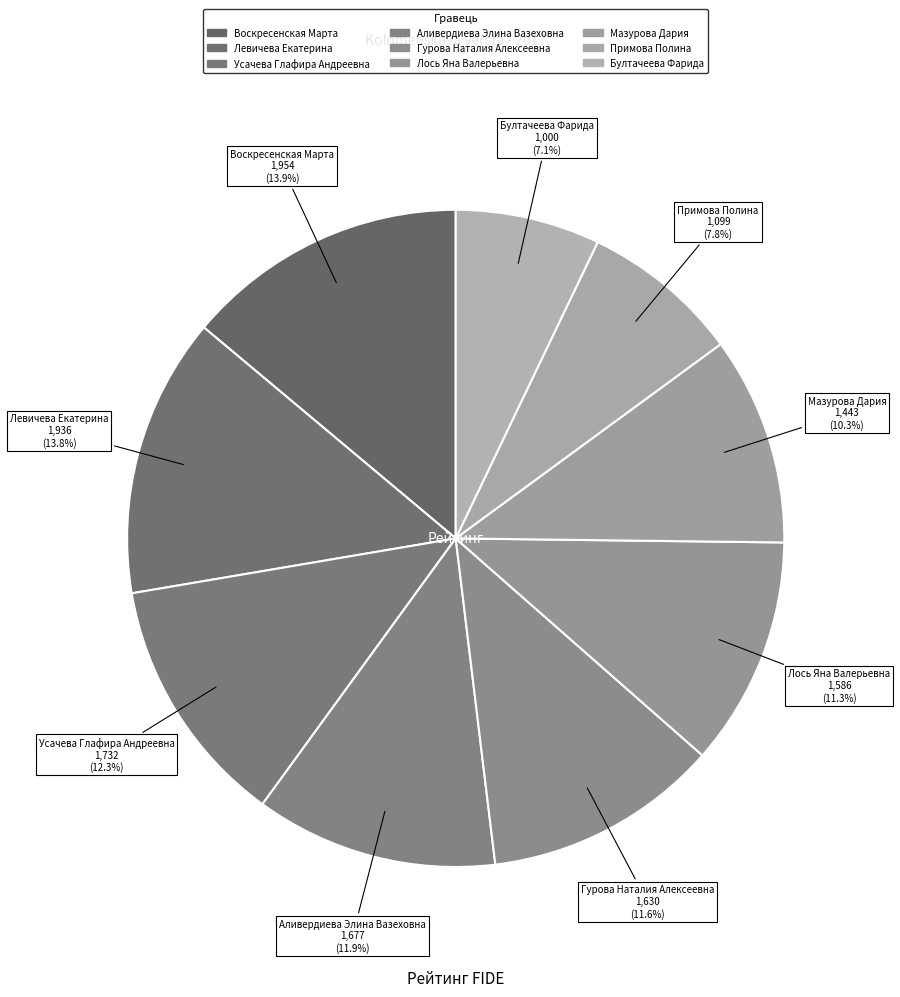

How many slices are in this pie chart?

9